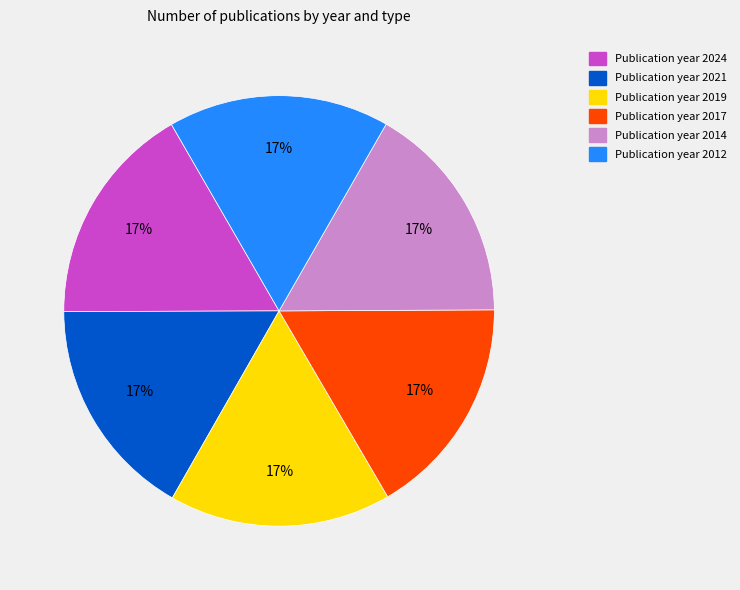

Is there any slice that represents more than half of the pie?

No